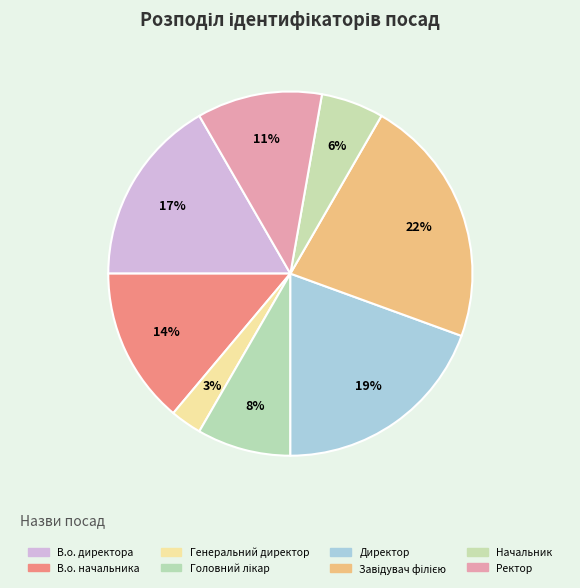

Is it true that Генеральний директор is 15% of the pie?

False